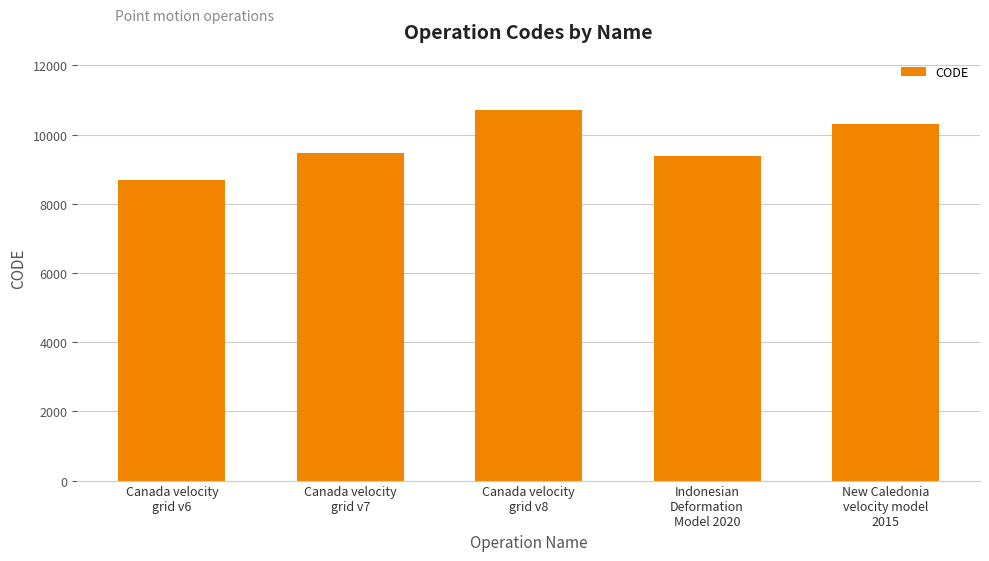

Which category has the highest value across all series?

Canada velocity
grid v8